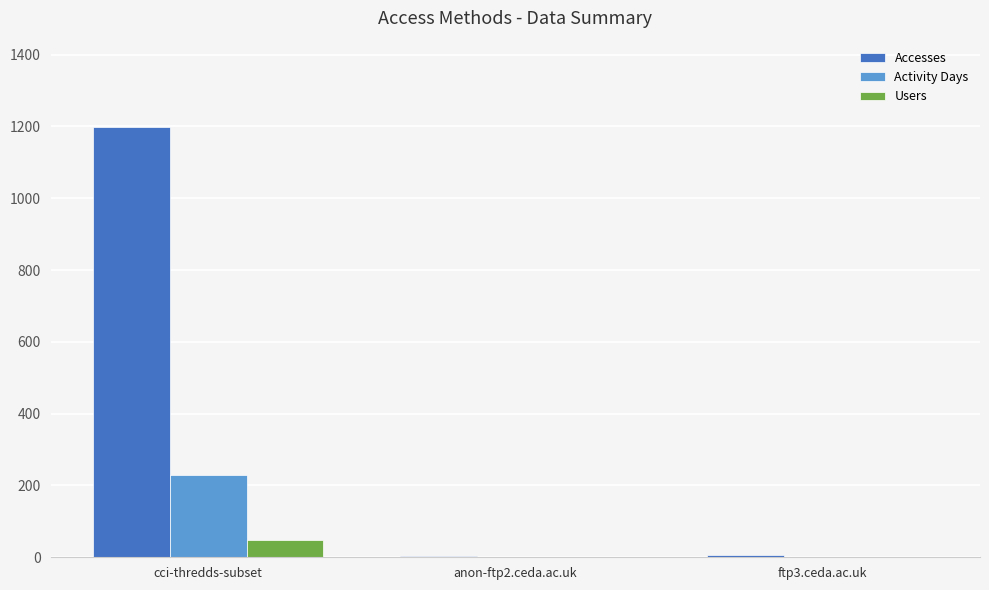

What is the average value of the Users series?

17